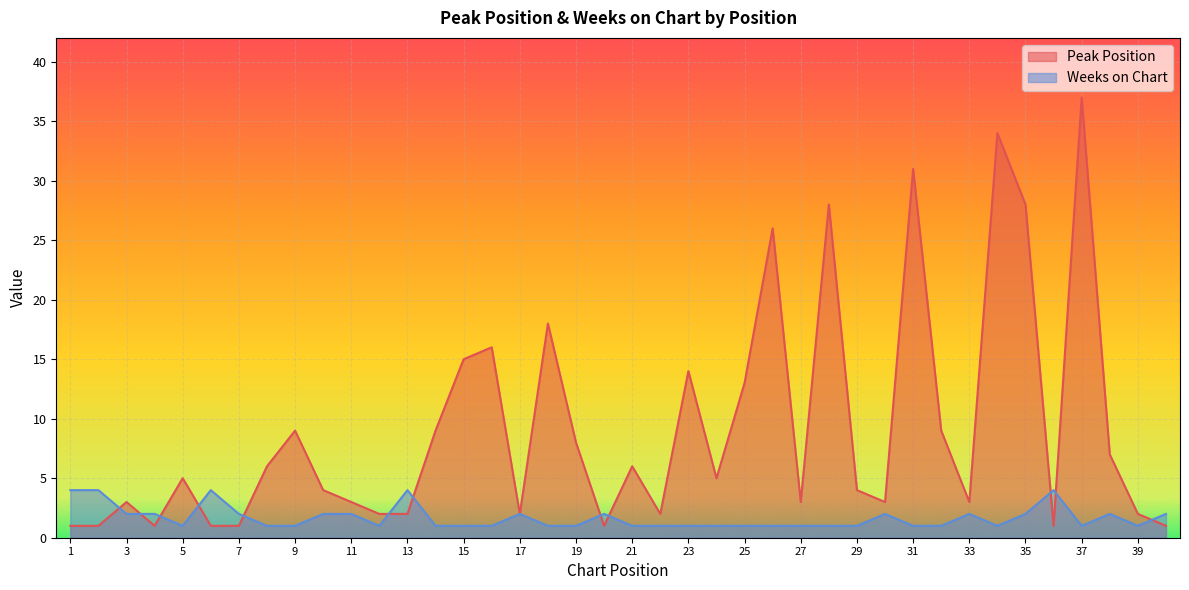

How many times do Peak Position and Weeks on Chart cross each other?

12